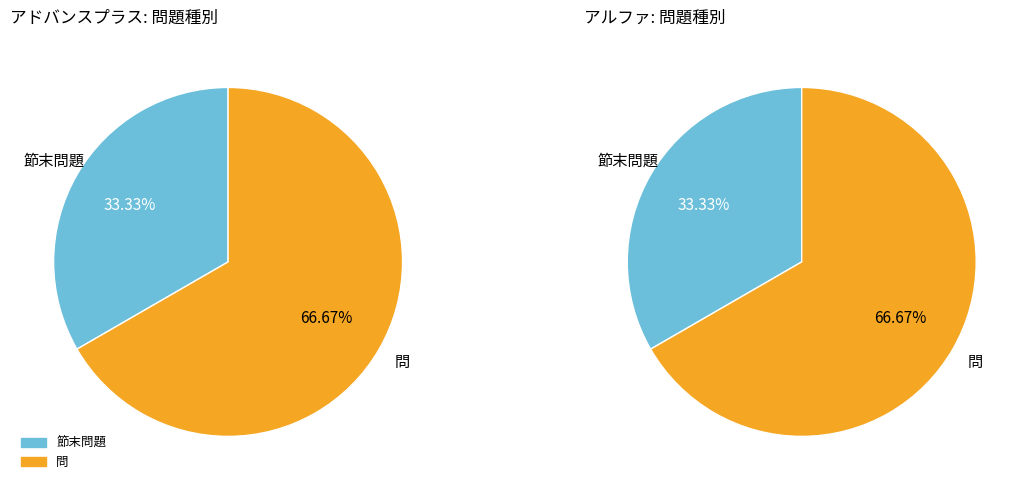

How much of the chart is everything except 節末問題?

66.7%